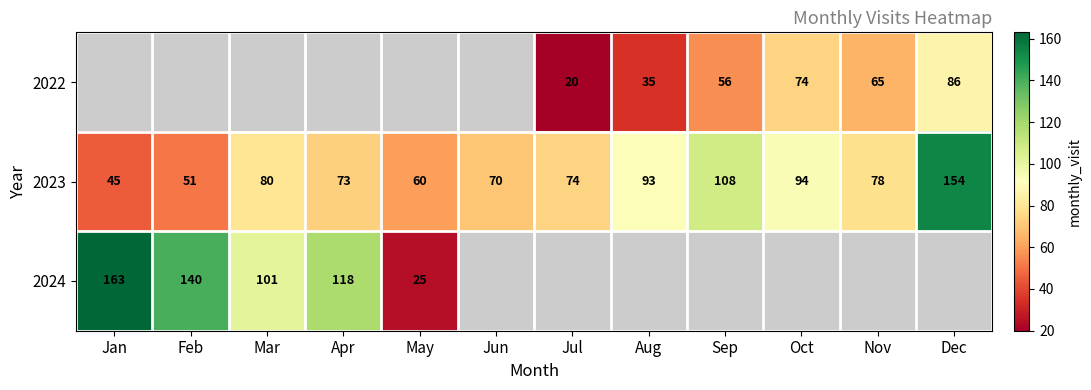

True or false: 2023 has a value of 66 at Jan.

False